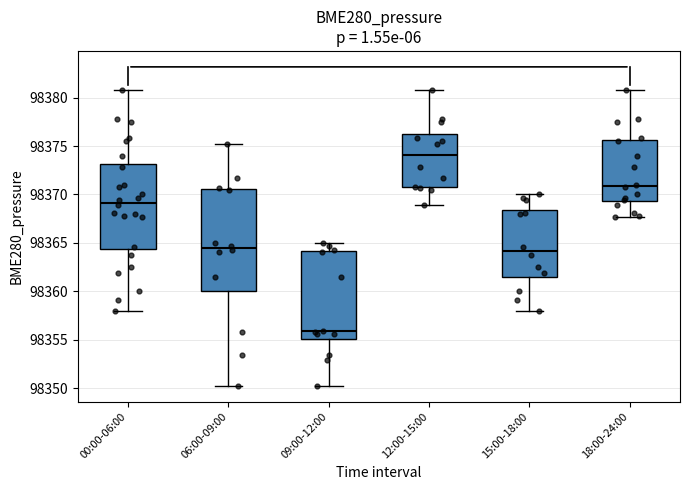

Where does the lower whisker of the box for 00:00-06:00 end on the y-axis? The values are not printed on the chart, so give them approximately, as read against the axis.

98358.0